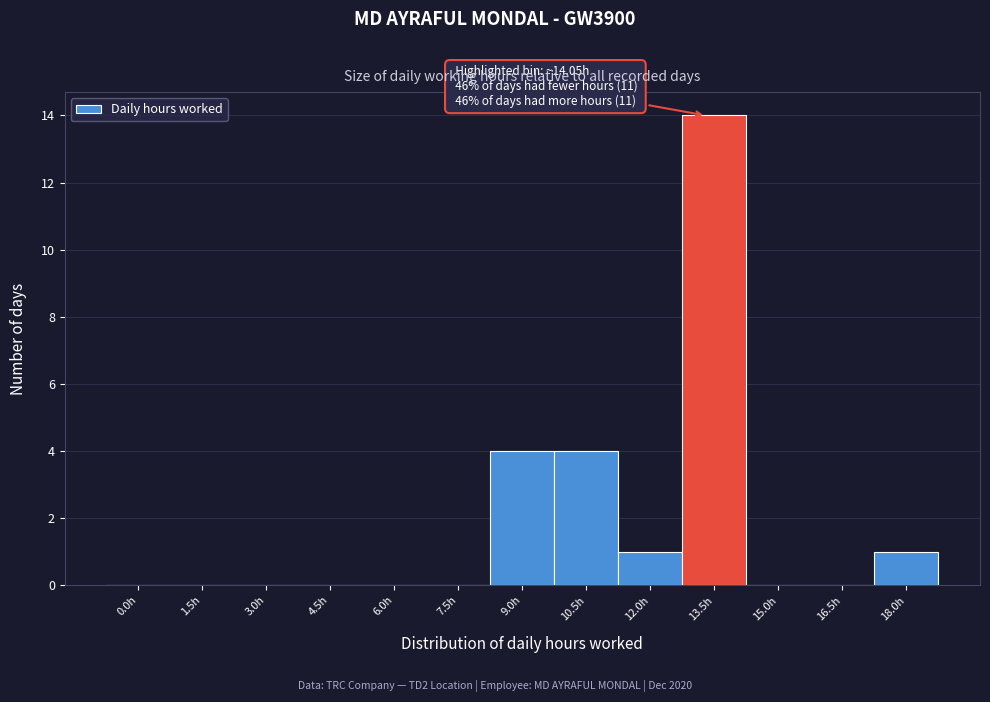

Reading left to right, transcribe all the data shown in this chart.

0.0h=0	1.5h=0	3.0h=0	4.5h=0	6.0h=0	7.5h=0	9.0h=4	10.5h=4	12.0h=1	13.5h=14	15.0h=0	16.5h=0	18.0h=1